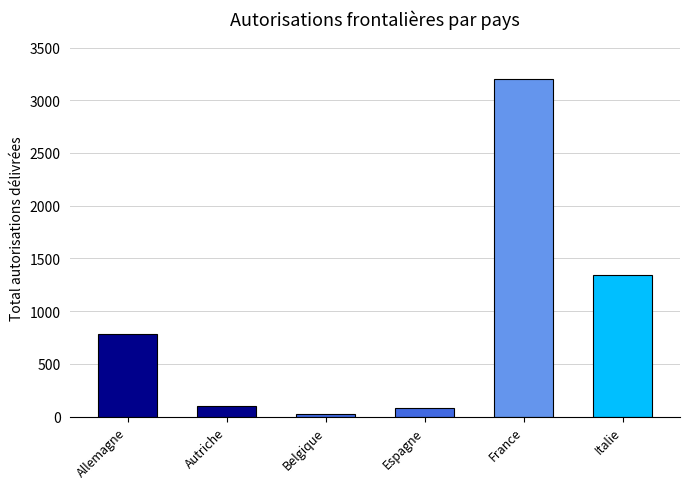

What is the difference between the second highest and minimum values?

1315